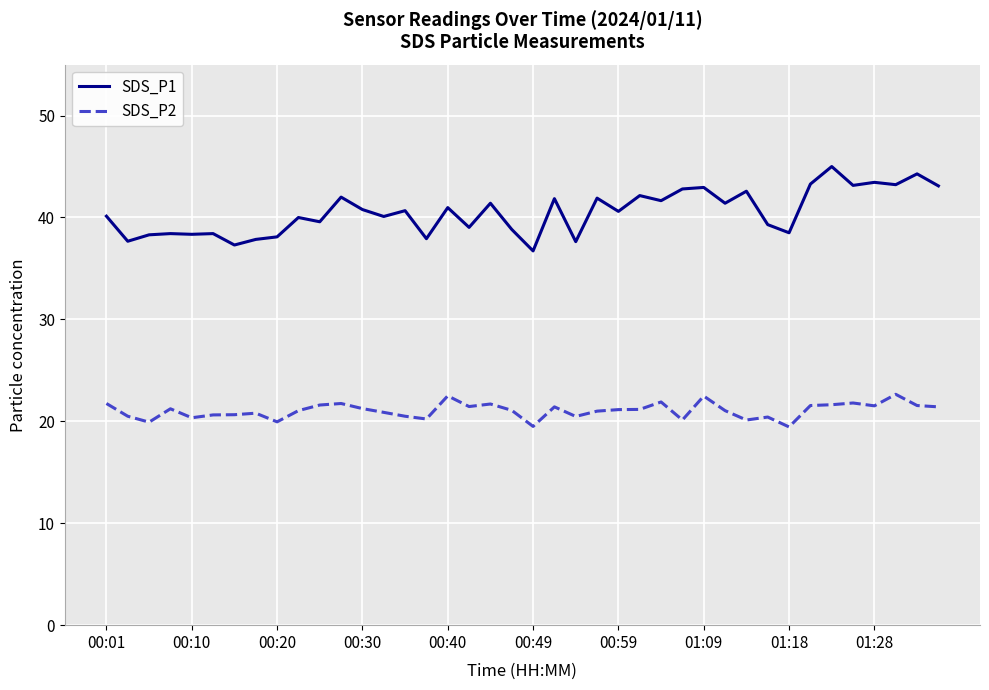

Which series has the largest range (max minus min)?

SDS_P1